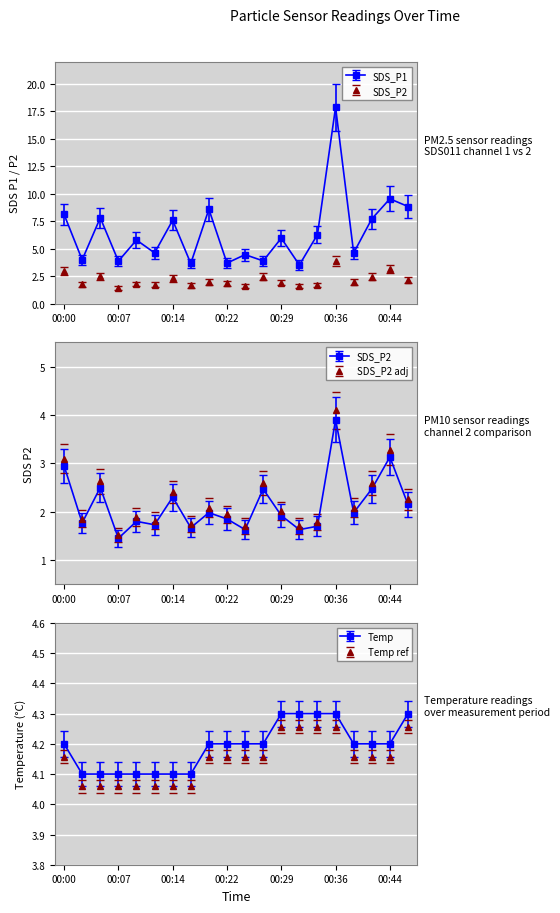

Which label corresponds to the smallest value in the chart?

00:07